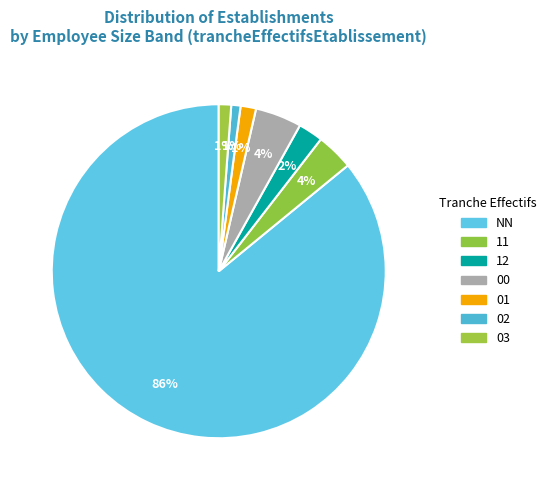

Is there any slice that represents more than half of the pie?

Yes